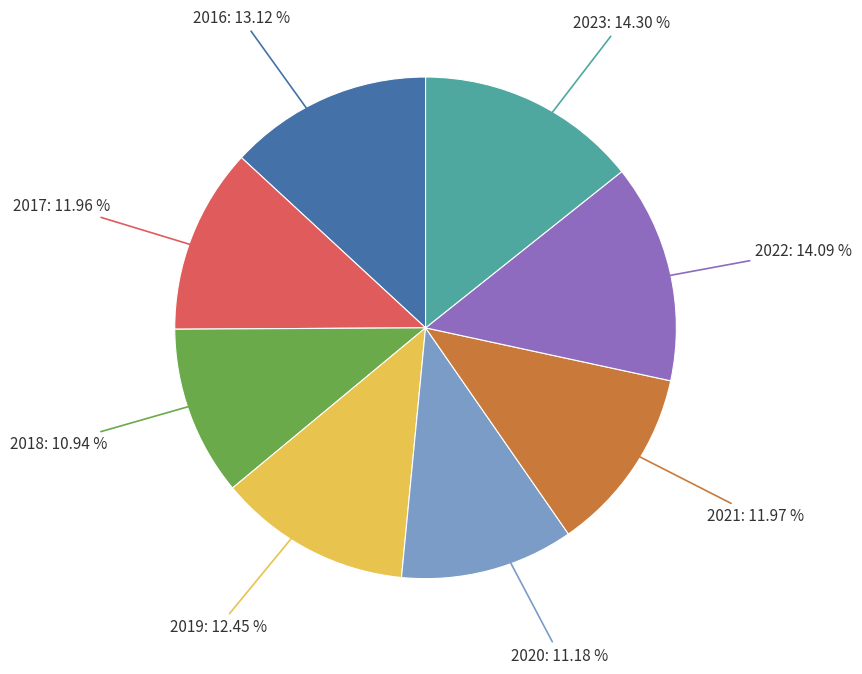

Is there any slice that represents more than half of the pie?

No